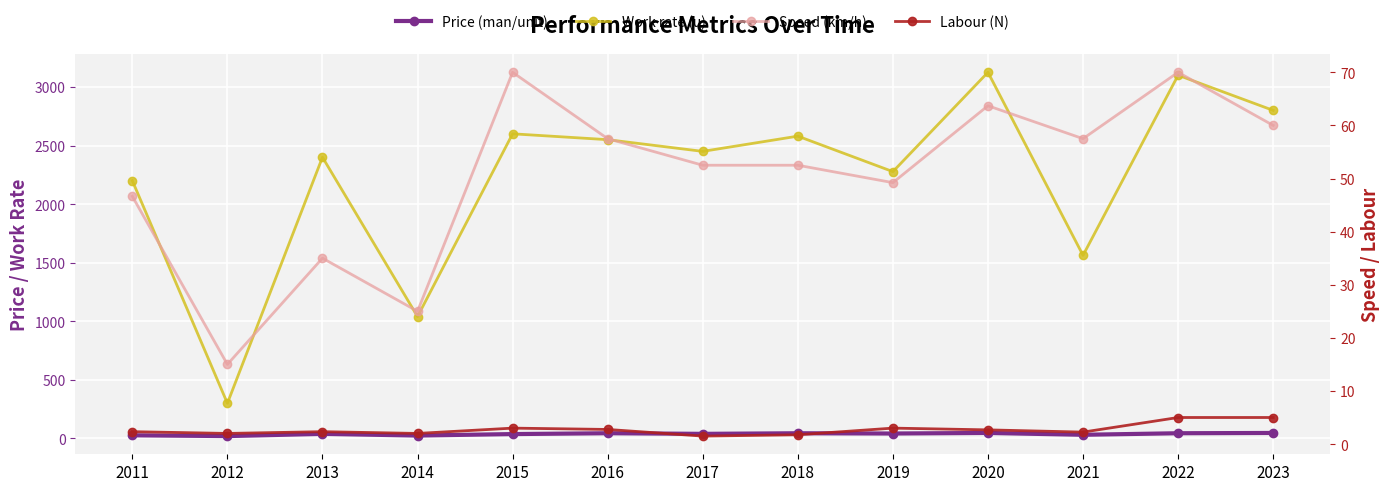

Count the number of data series in this chart.

4